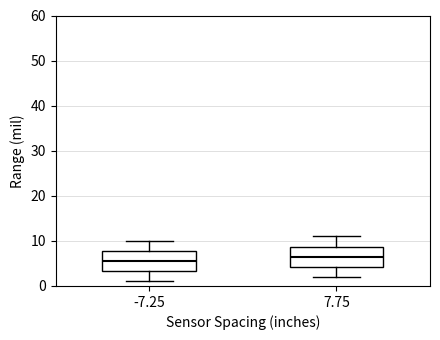

Which box has the highest median line?

7.75